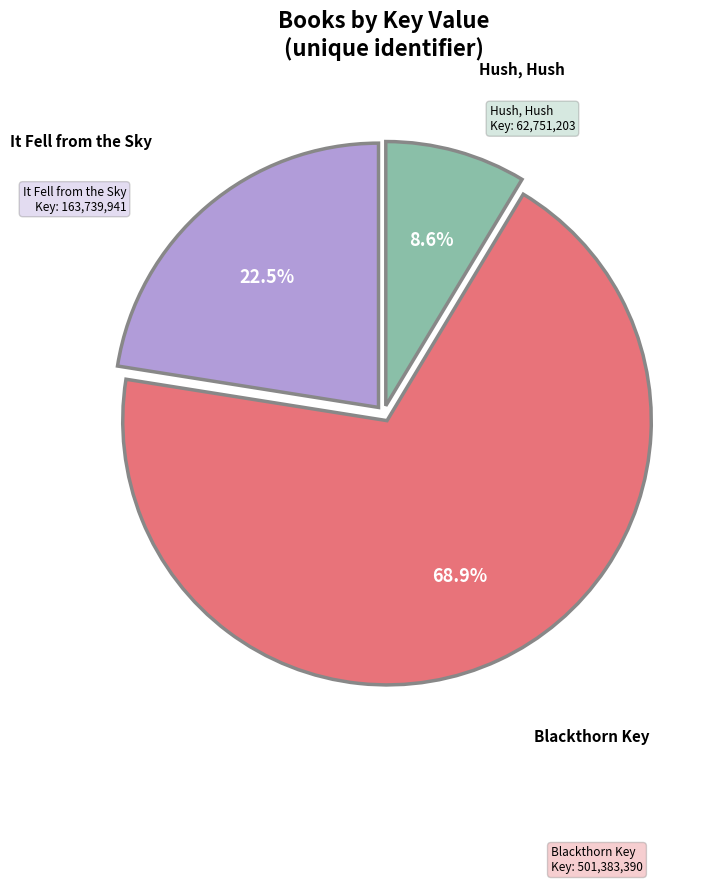

How many segments does this pie chart have?

3